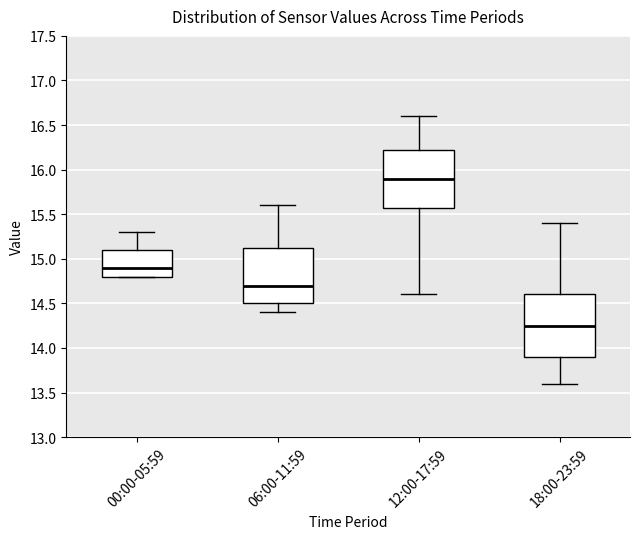

Reading left to right, transcribe this box plot: for each box, give where its median line is, the range the box spans, and where its two whiskers end, as read against the y-axis. The values are not printed on the chart, so give them approximately, as read against the axis.

00:00-05:59: median 14.90, box 14.80 to 15.10, whiskers 14.80 to 15.30
06:00-11:59: median 14.70, box 14.50 to 15.15, whiskers 14.40 to 15.60
12:00-17:59: median 15.90, box 15.60 to 16.25, whiskers 14.60 to 16.60
18:00-23:59: median 14.25, box 13.90 to 14.60, whiskers 13.60 to 15.40